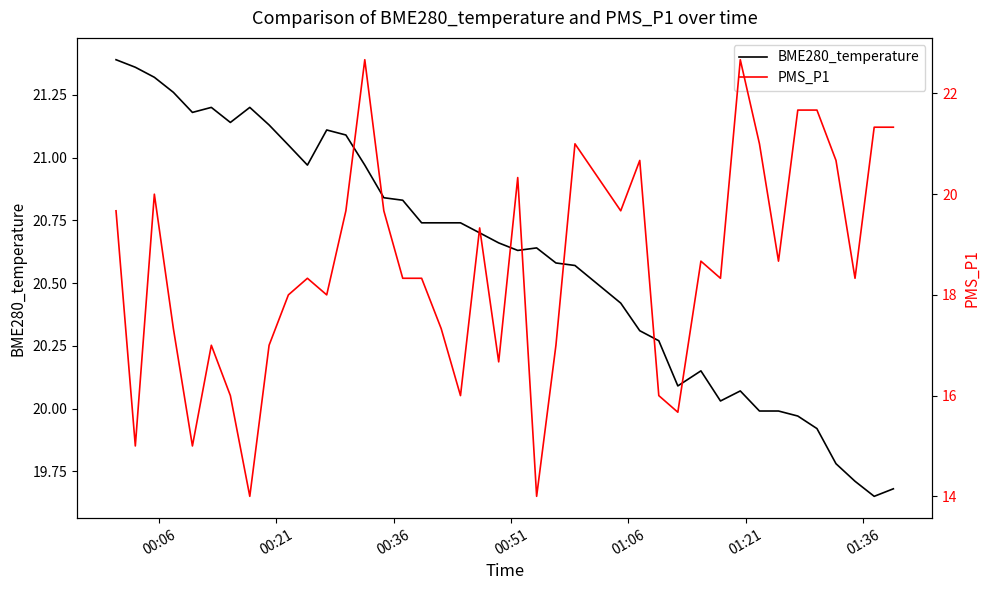

How many interior local valleys does the PMS_P1 series have?

12